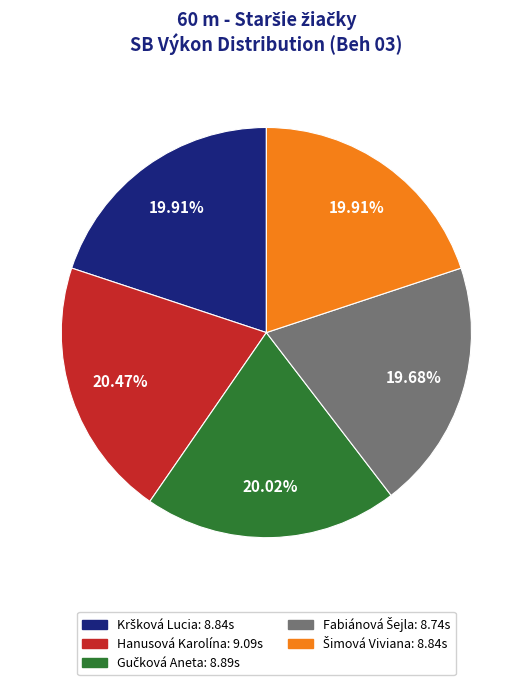

Does any single category account for the majority?

No